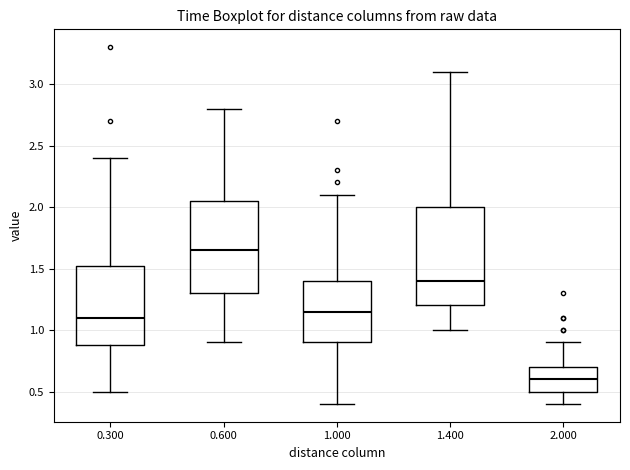

Comparing the boxes themselves (not the whiskers), which one is the tallest?

1.400